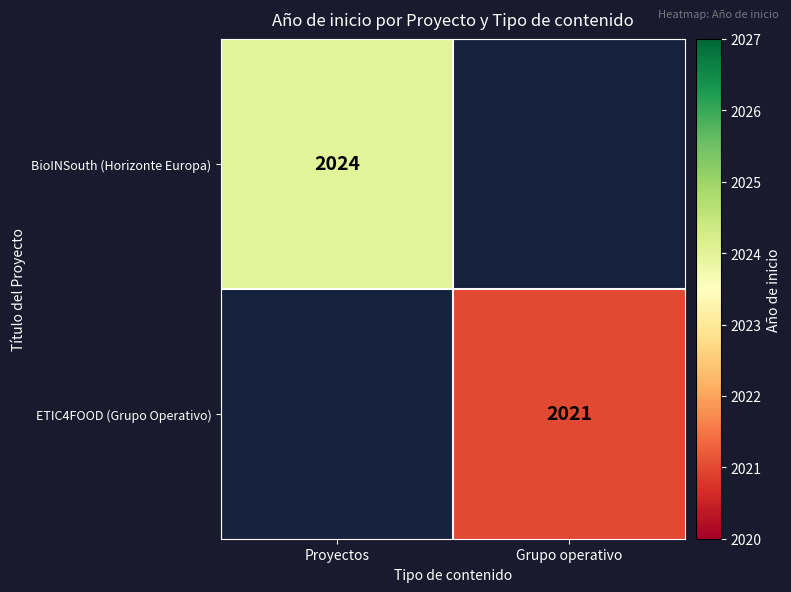

The ETIC4FOOD (Grupo Operativo) series shows 2021 at Grupo operativo. True or false?

True